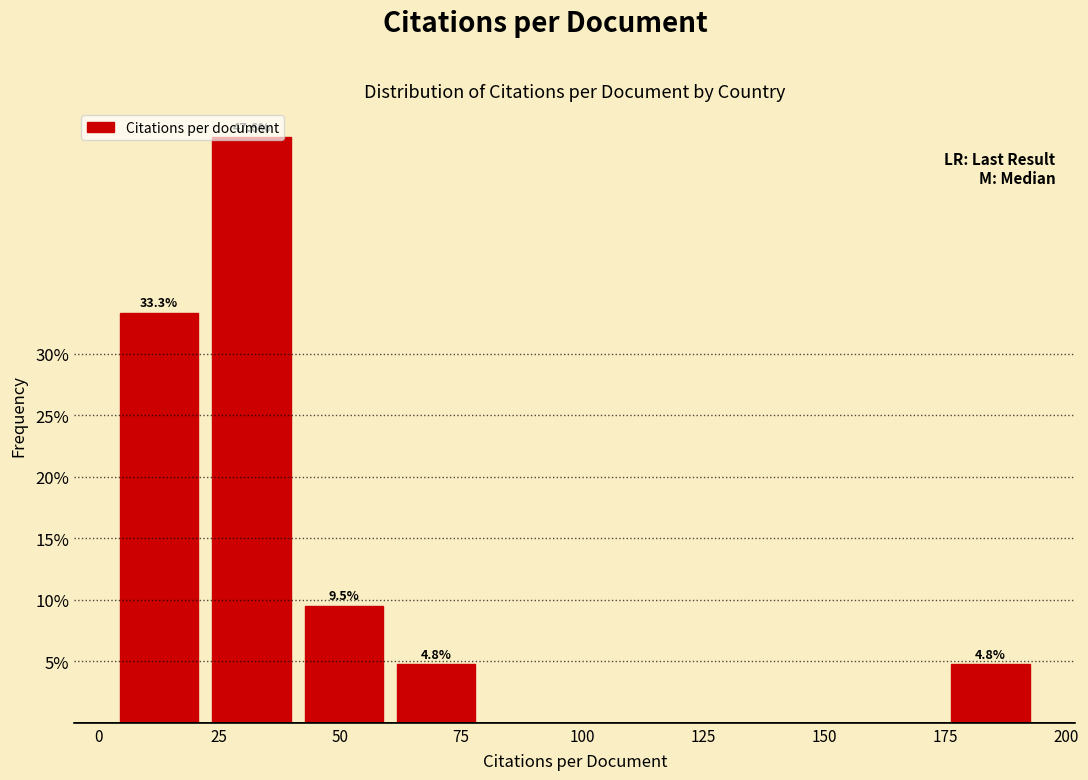

Around what value on the x-axis is the tallest bar? Give the approximate position of its centre, as read against the axis.

30